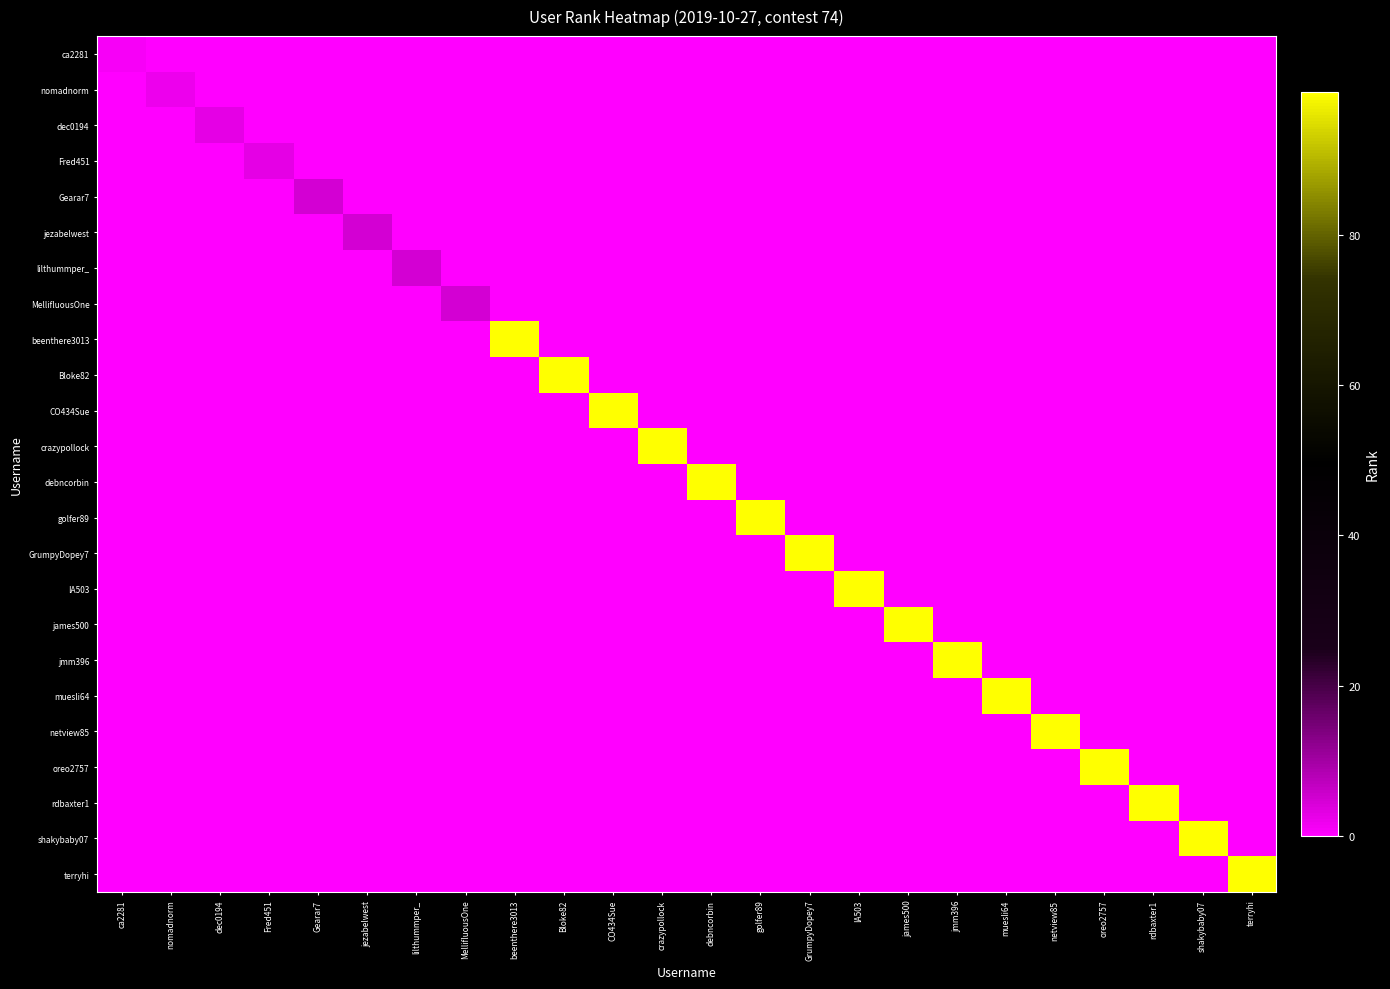

At which category is the sum across all series the highest?

beenthere3013